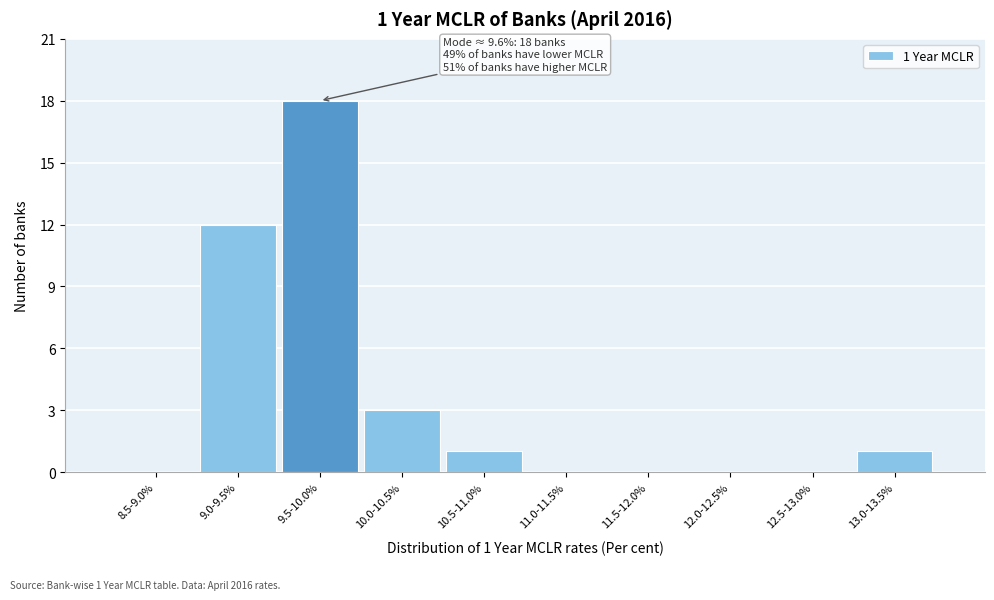

Reading right to left, list all the values displayed in this chart.

13.0-13.5%=1	12.5-13.0%=0	12.0-12.5%=0	11.5-12.0%=0	11.0-11.5%=0	10.5-11.0%=1	10.0-10.5%=3	9.5-10.0%=18	9.0-9.5%=12	8.5-9.0%=0